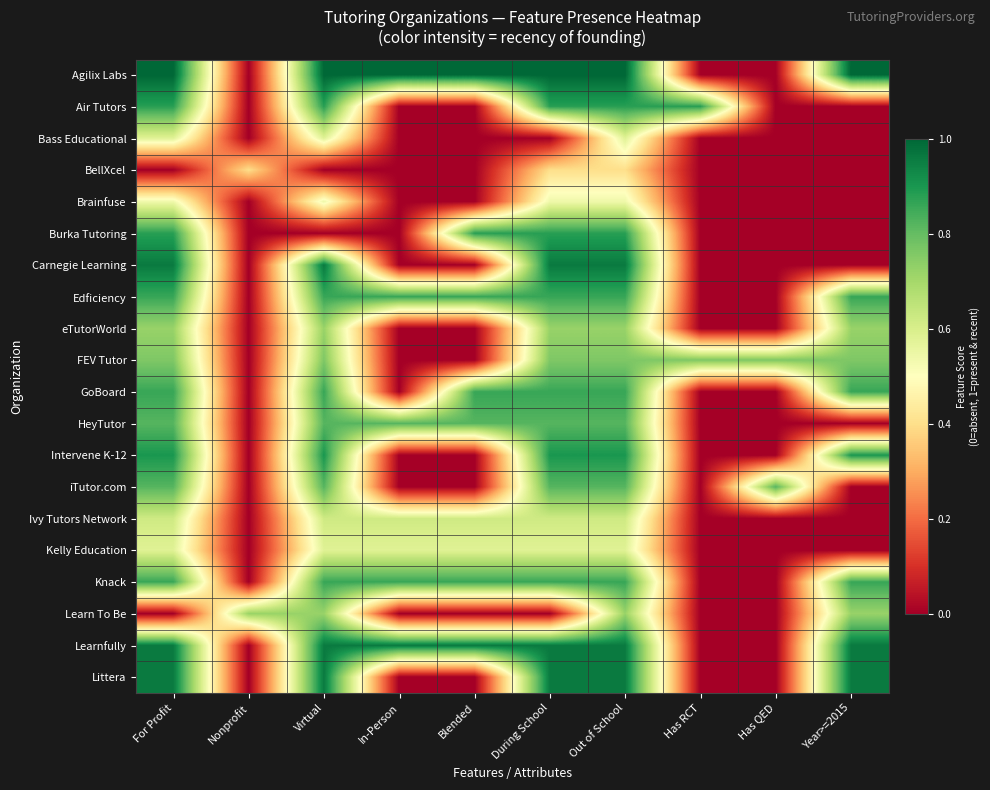

Between Year>=2015 and Nonprofit, which is larger?

Year>=2015